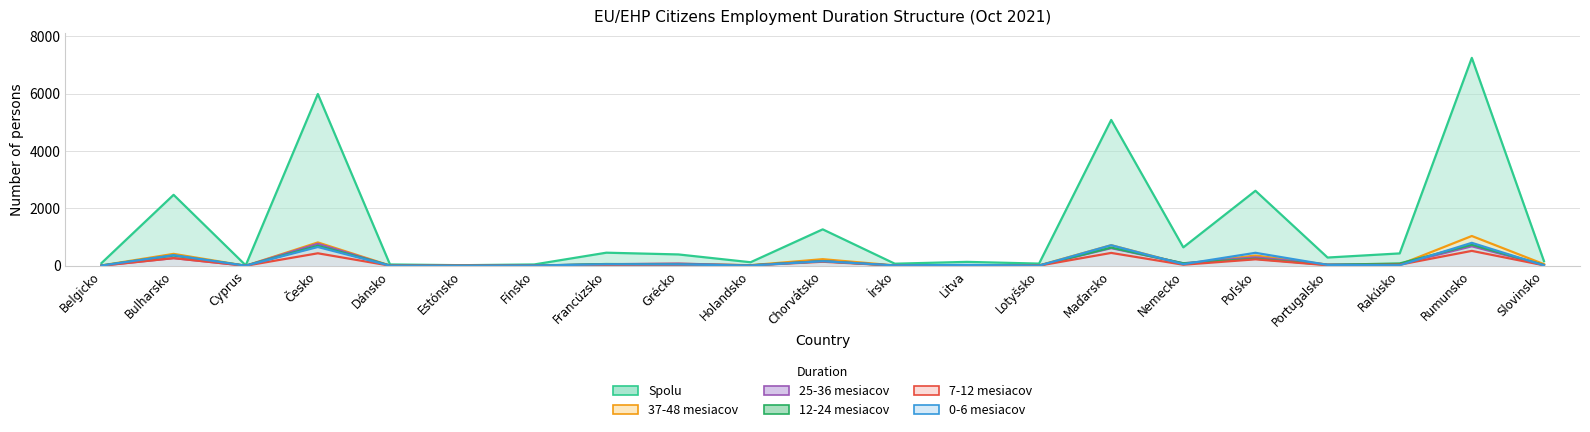

What is the approximate value of 37-48 mesiacov at Rakúsko?

43